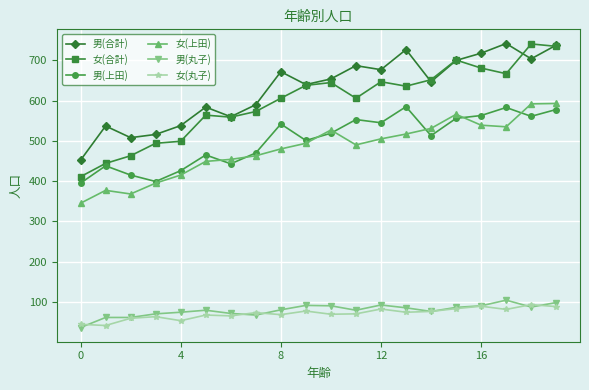

What is the smallest value displayed?

36